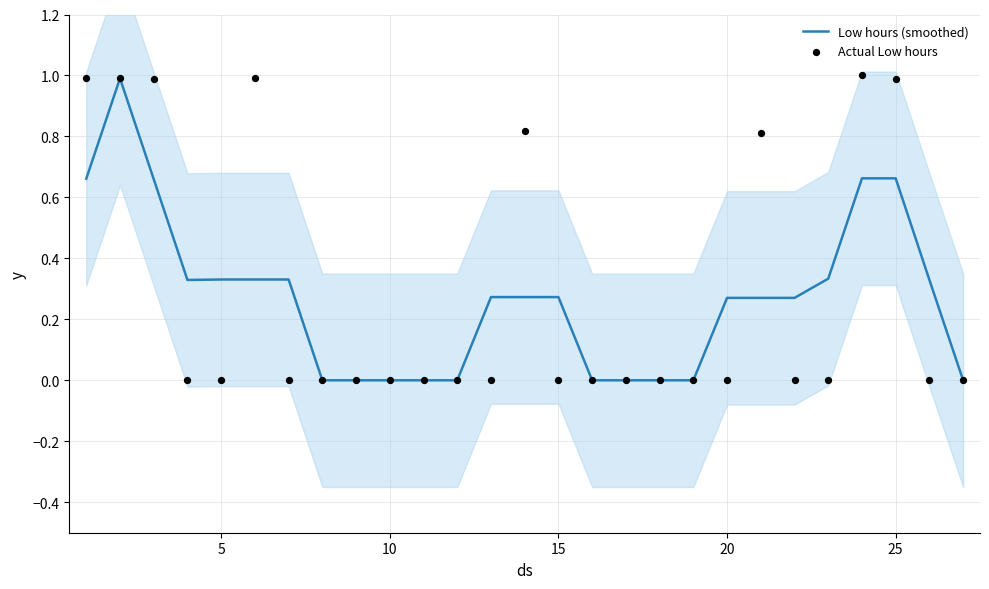

At how many categories does at least one series exceed 0?

17